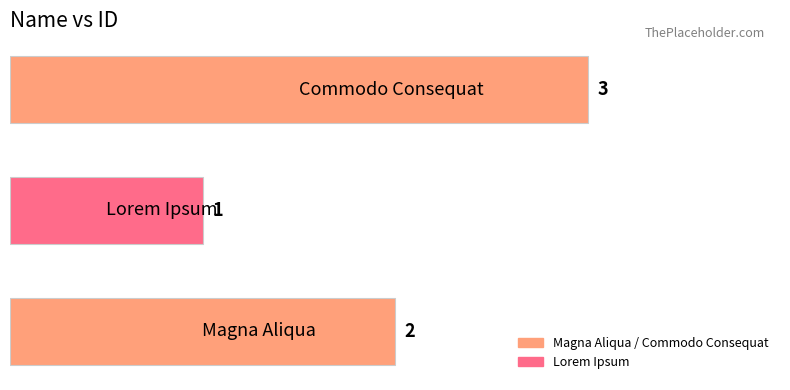

Count the values in the range 1 to 3.

3